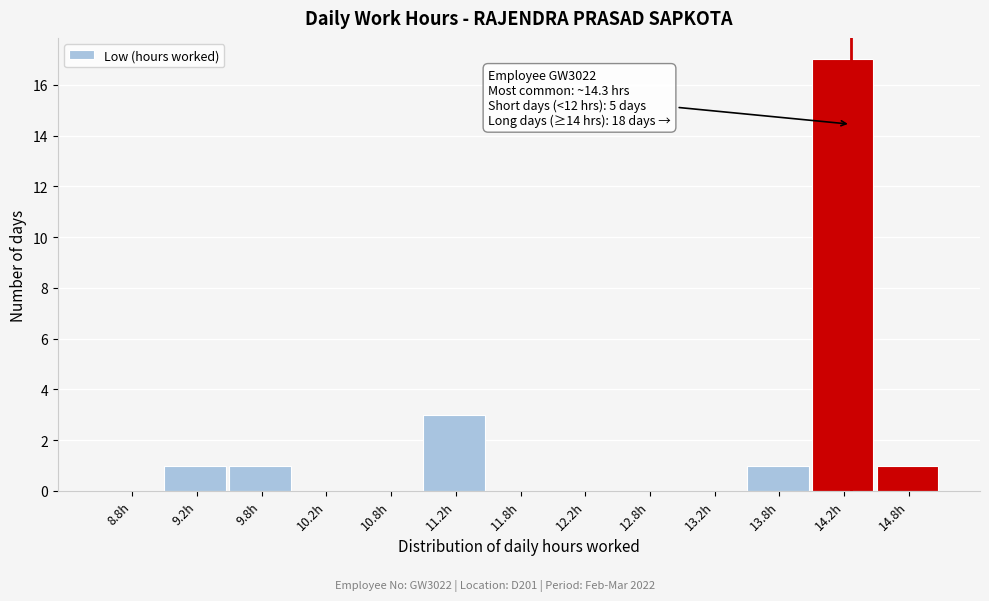

Over which range of the x-axis is the bar tallest?

14.0 to 14.5